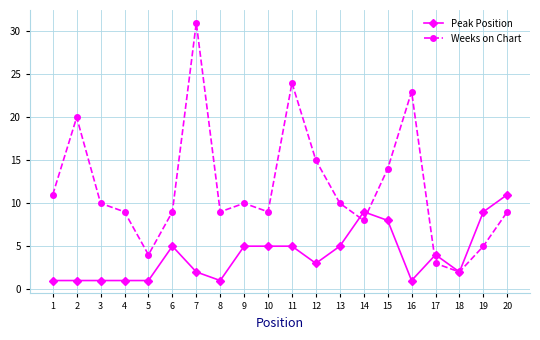

Which series has the largest total across all categories?

Weeks on Chart